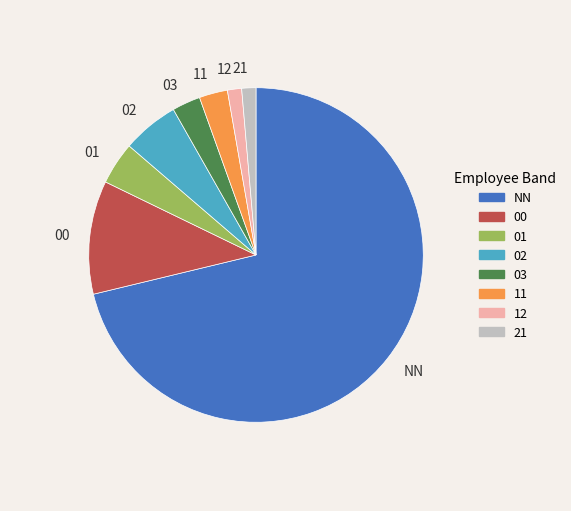

Combined, do NN and 11 account for over 50%?

Yes